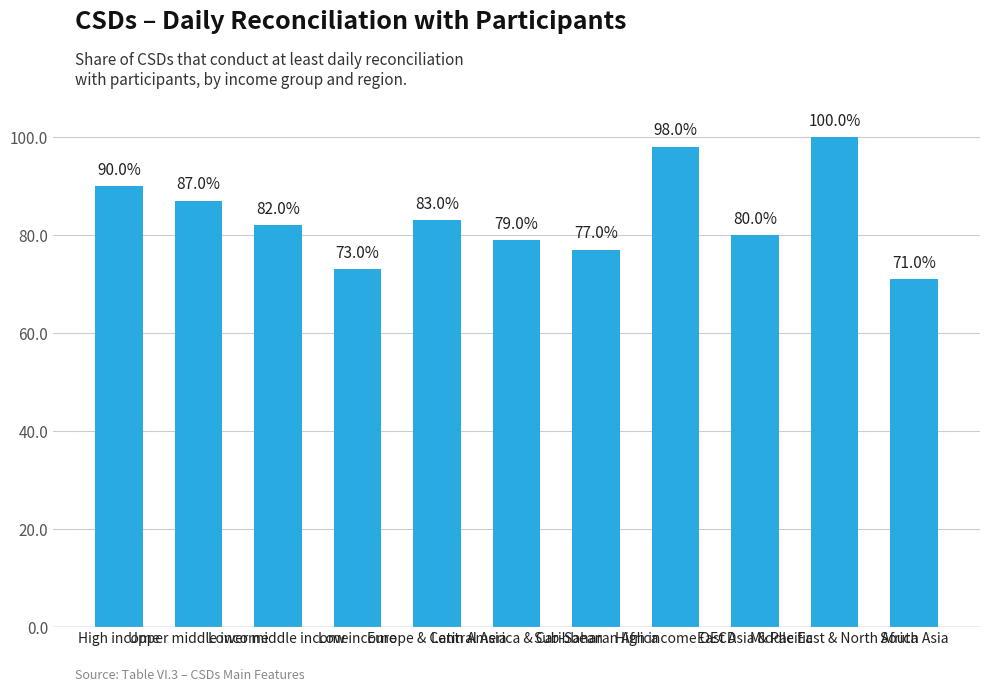

How many distinct data groups are displayed?

1